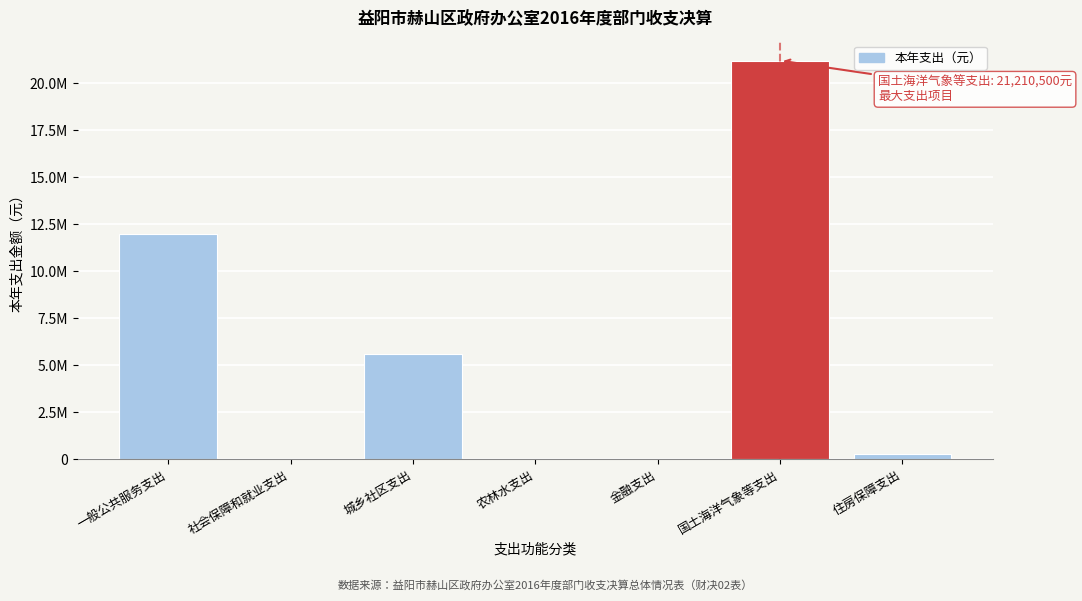

Are the bars horizontal?

No